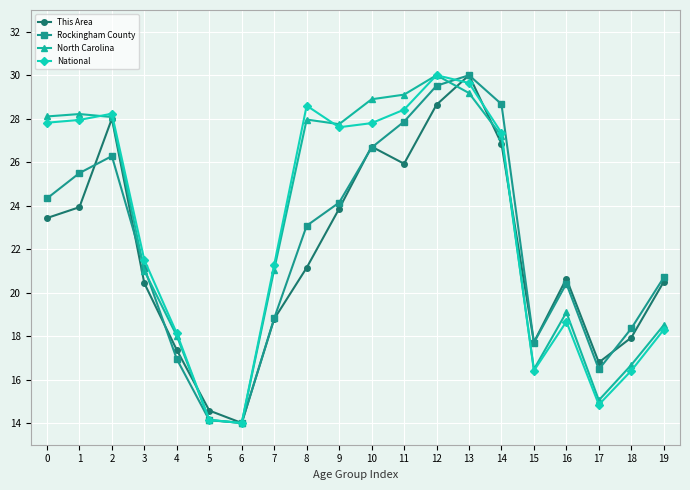

Does the chart have visible grid lines?

Yes